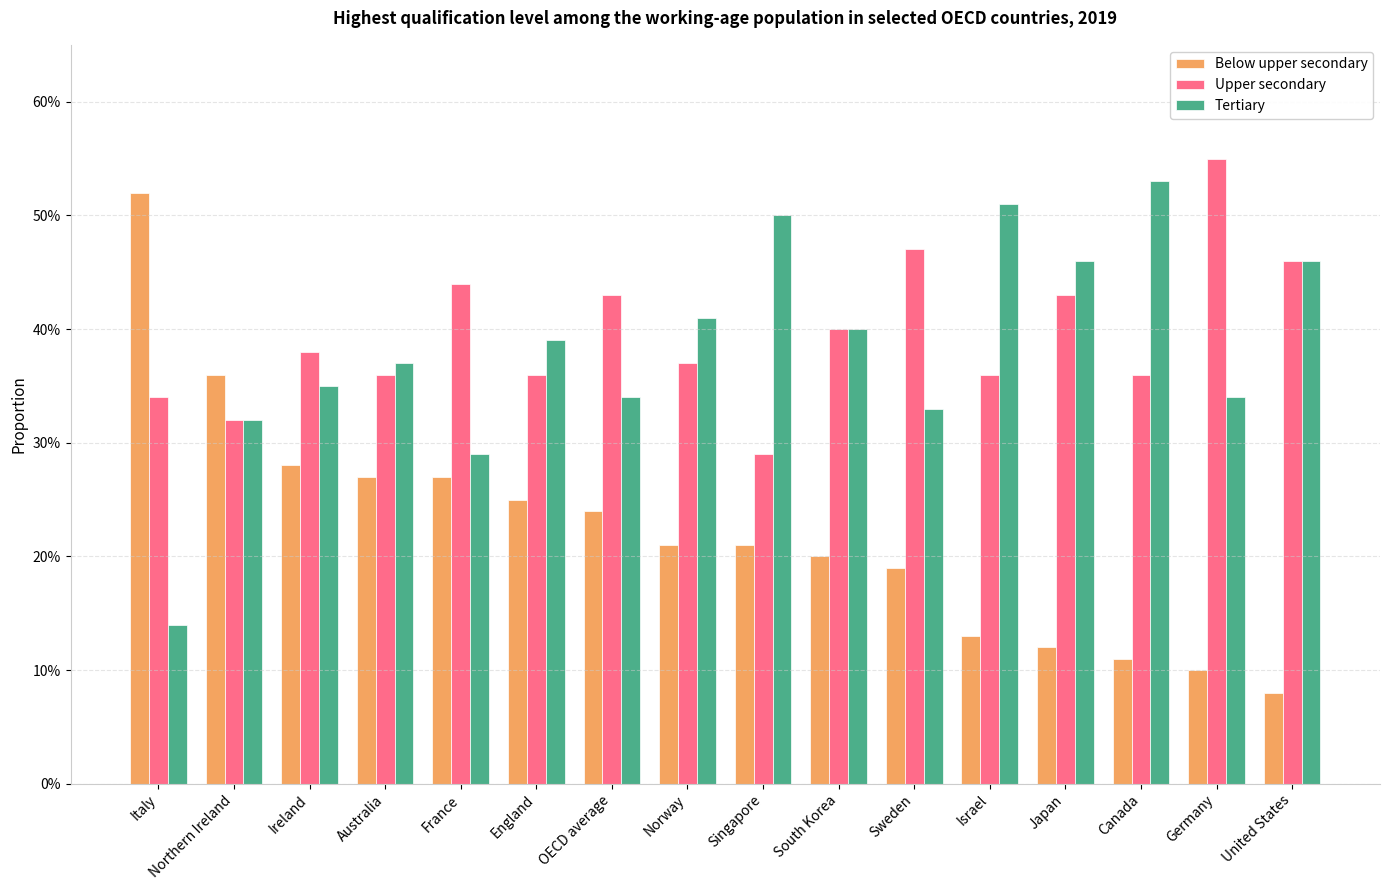

Reading left to right, extract all data points from this chart.

Below upper secondary: 0.5	0.4	0.3	0.3	0.3	0.2	0.2	0.2	0.2	0.2	0.2	0.1	0.1	0.1	0.1	0.1
Upper secondary: 0.3	0.3	0.4	0.4	0.4	0.4	0.4	0.4	0.3	0.4	0.5	0.4	0.4	0.4	0.6	0.5
Tertiary: 0.1	0.3	0.3	0.4	0.3	0.4	0.3	0.4	0.5	0.4	0.3	0.5	0.5	0.5	0.3	0.5